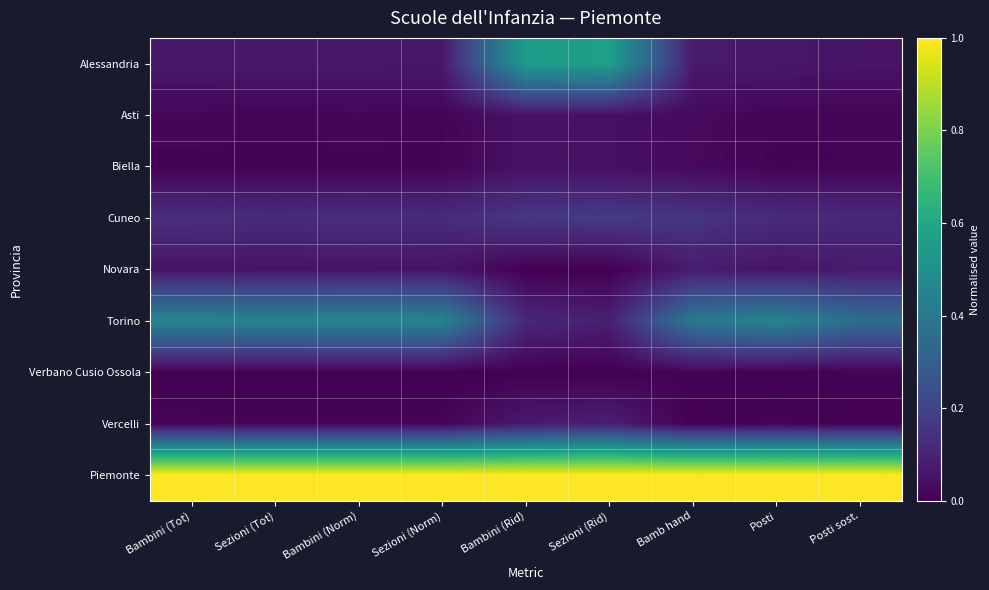

Rank the series by their maximum value, from lowest to highest.

Verbano Cusio Ossola, Biella, Asti, Novara, Vercelli, Cuneo, Torino, Alessandria, Piemonte